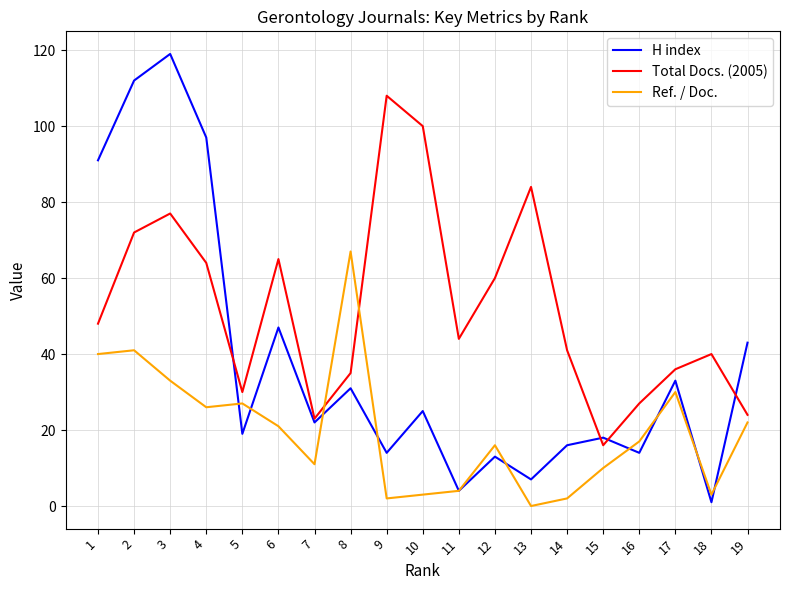

What value does the Total Docs. (2005) series have at 3?

77